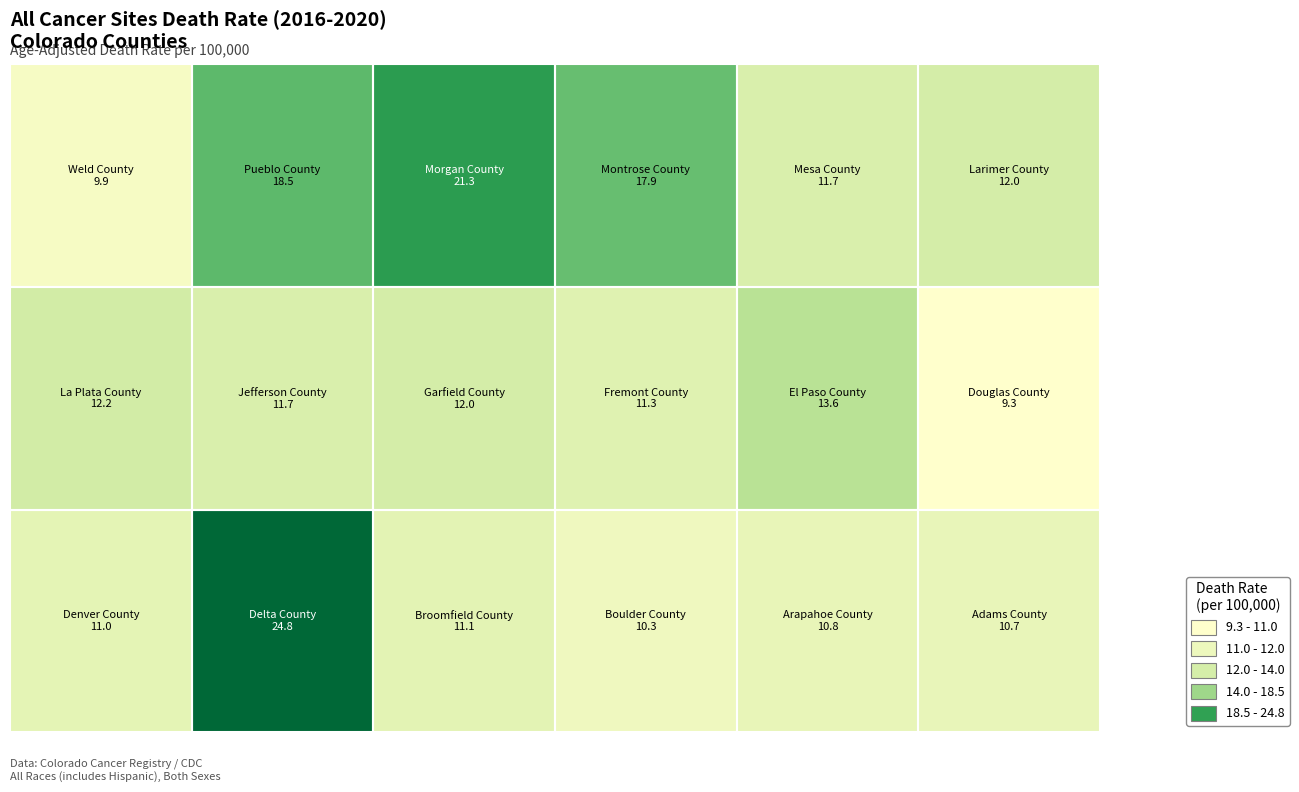

What is the smallest value displayed?

9.3